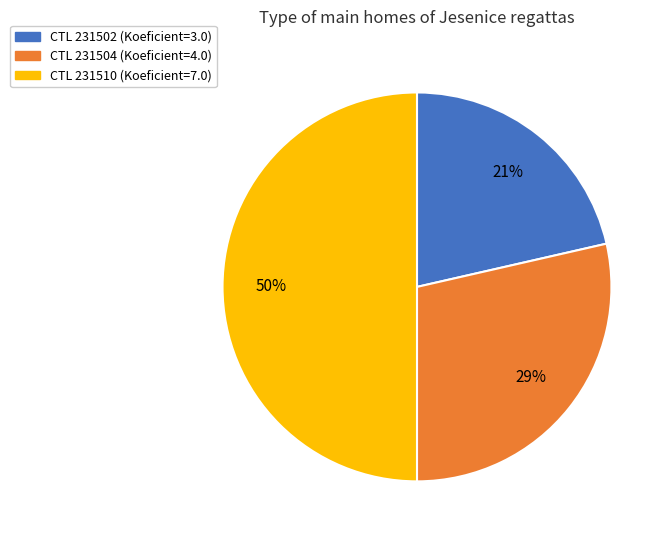

To the nearest percent, what is the average slice percentage?

33%